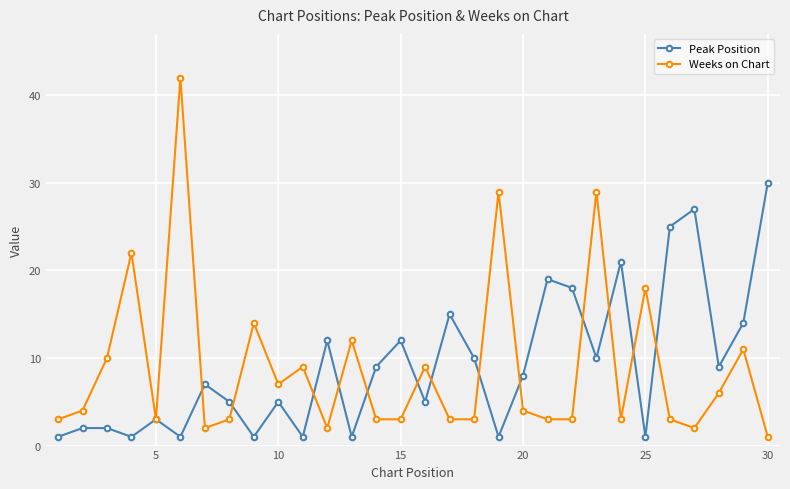

Which series has the widest spread of values?

Weeks on Chart